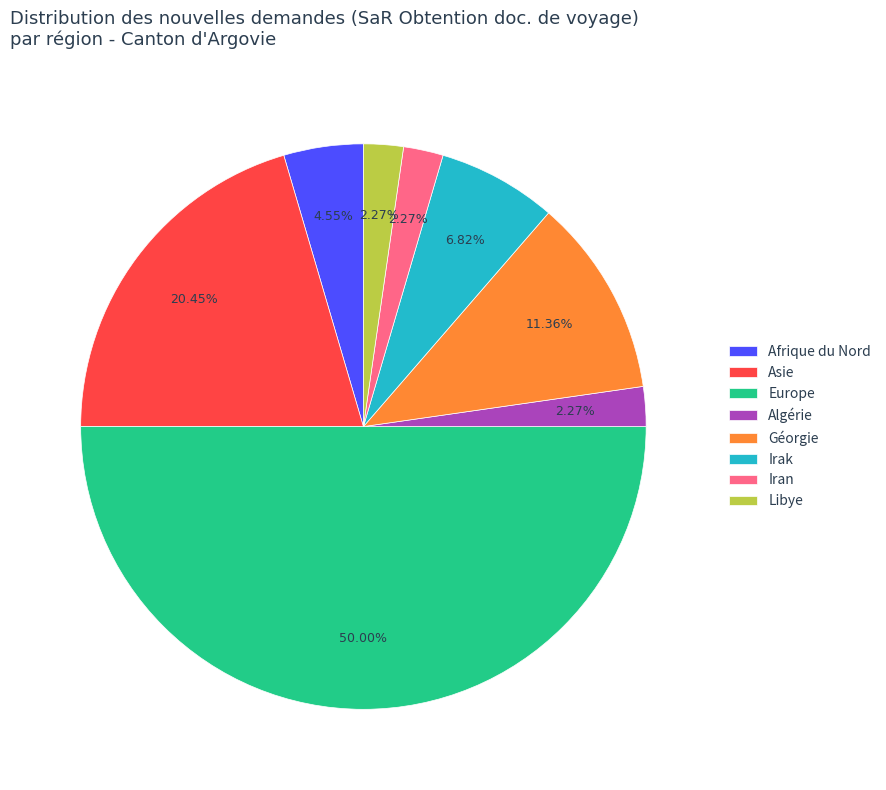

Is it true that Irak is 7% of the pie?

True